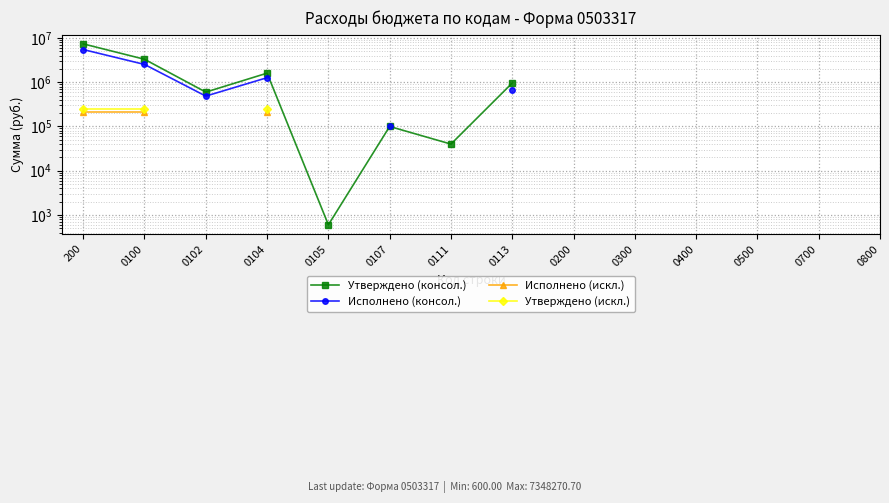

What are all the series names shown in the legend?

Утверждено (консол.), Исполнено (консол.), Исполнено (искл.), Утверждено (искл.)